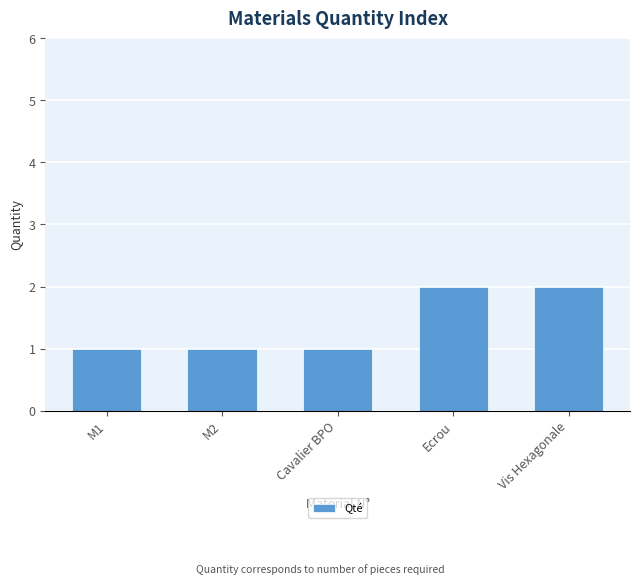

Which has a higher value, Cavalier BPO or Ecrou?

Ecrou